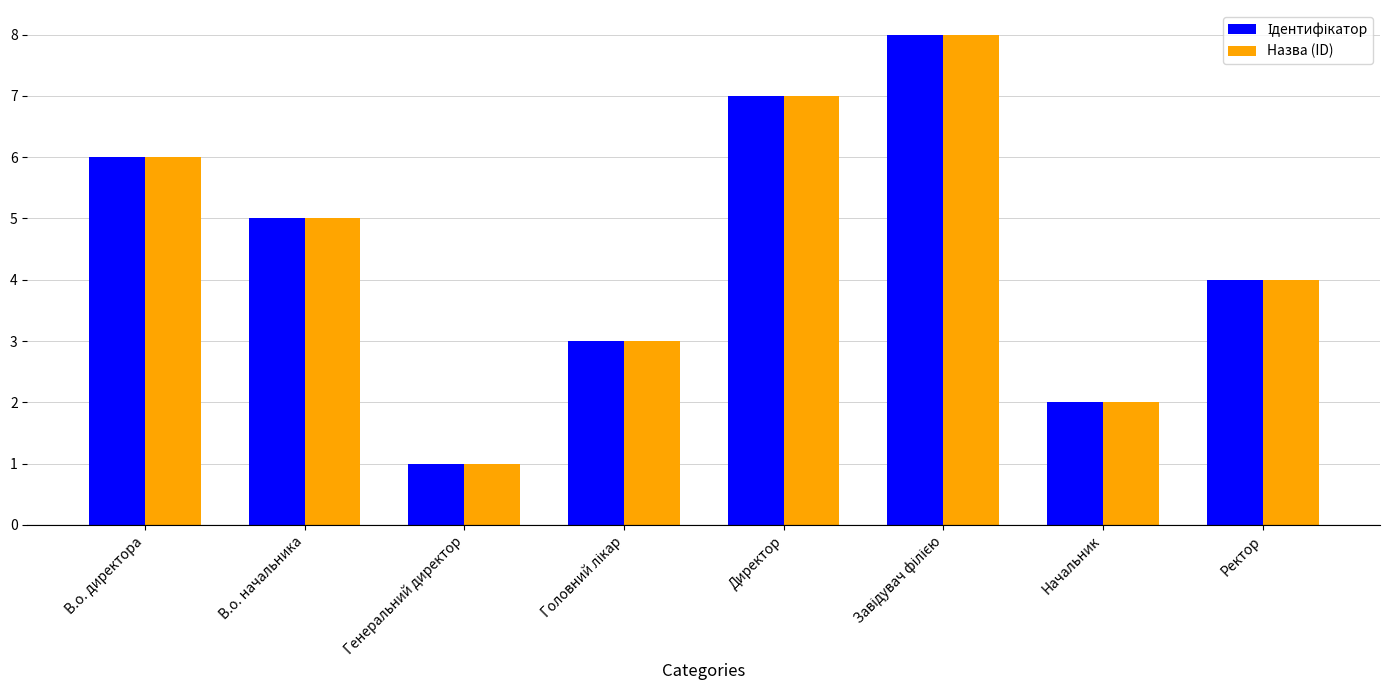

What is the label of the 3rd bar from the left?

Генеральний директор